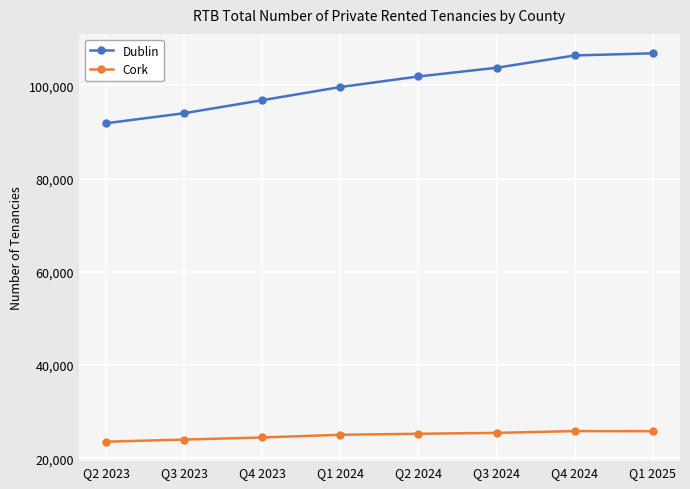

Rank the series by their average value, from highest to lowest.

Dublin, Cork